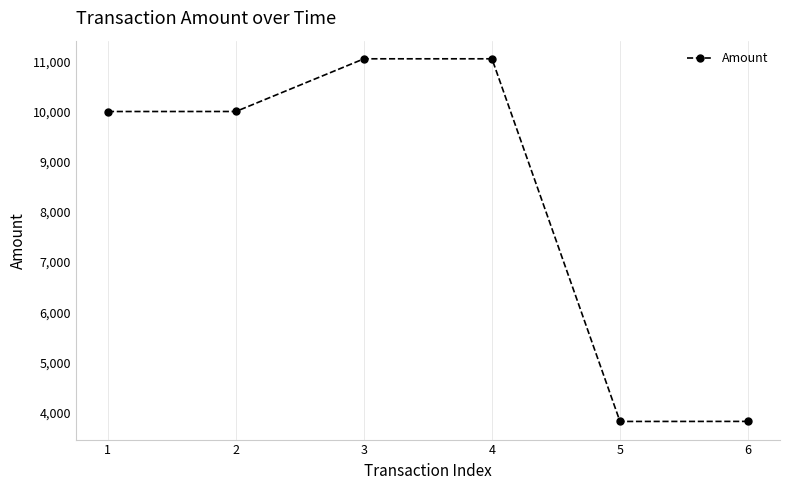

How many interior local valleys (lower than both neighbors) does the data have?

1